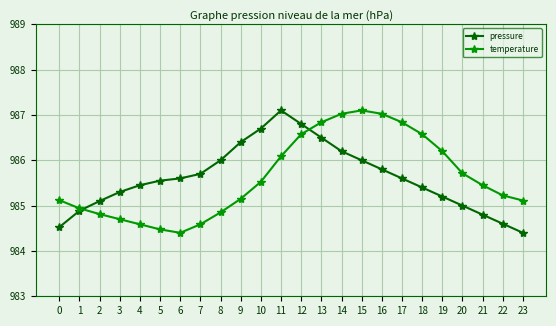

How many data points in temperature are above 985?

16